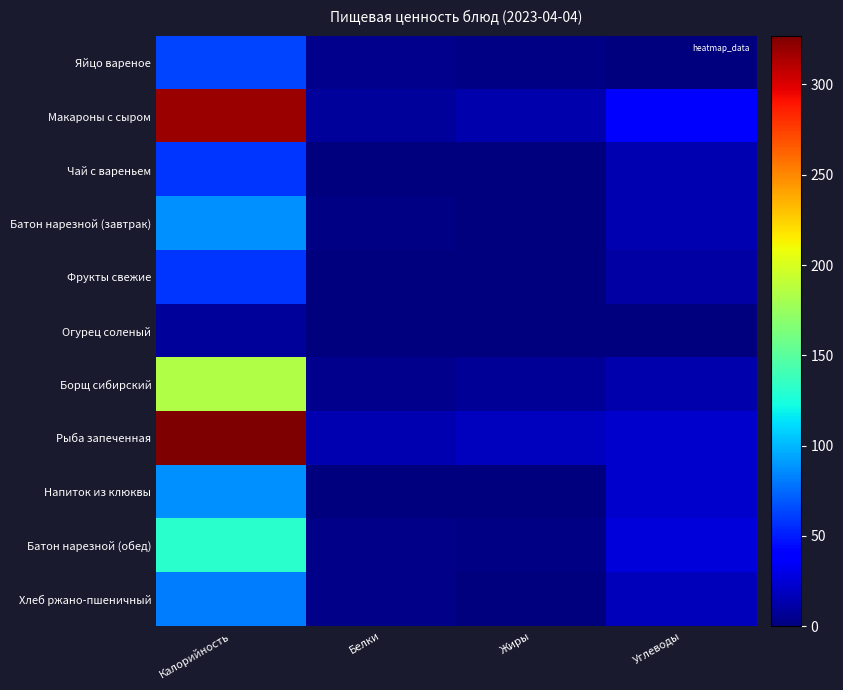

Which series has the largest total across all categories?

Рыба запеченная